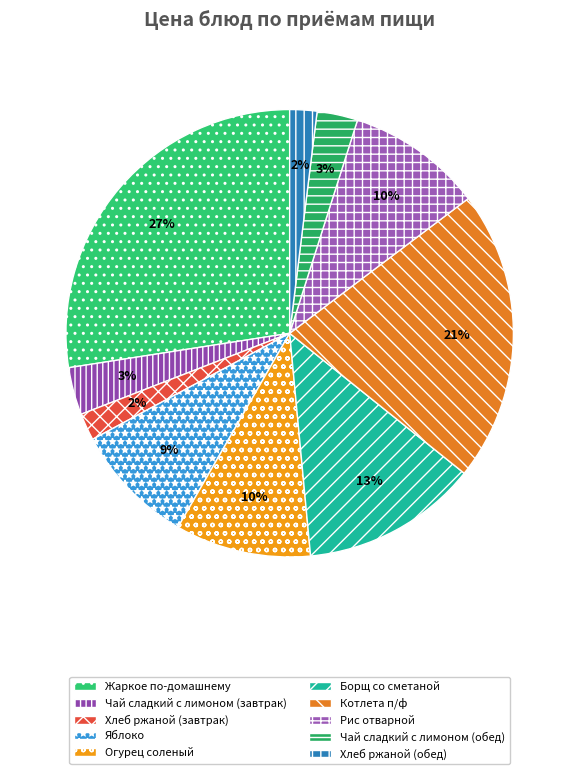

Is Жаркое по-домашнему the majority of the pie?

No